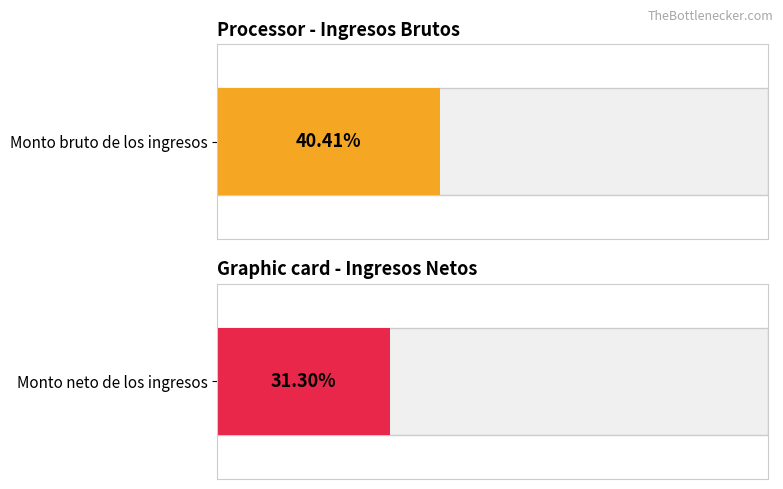

Does the chart contain any negative values?

No